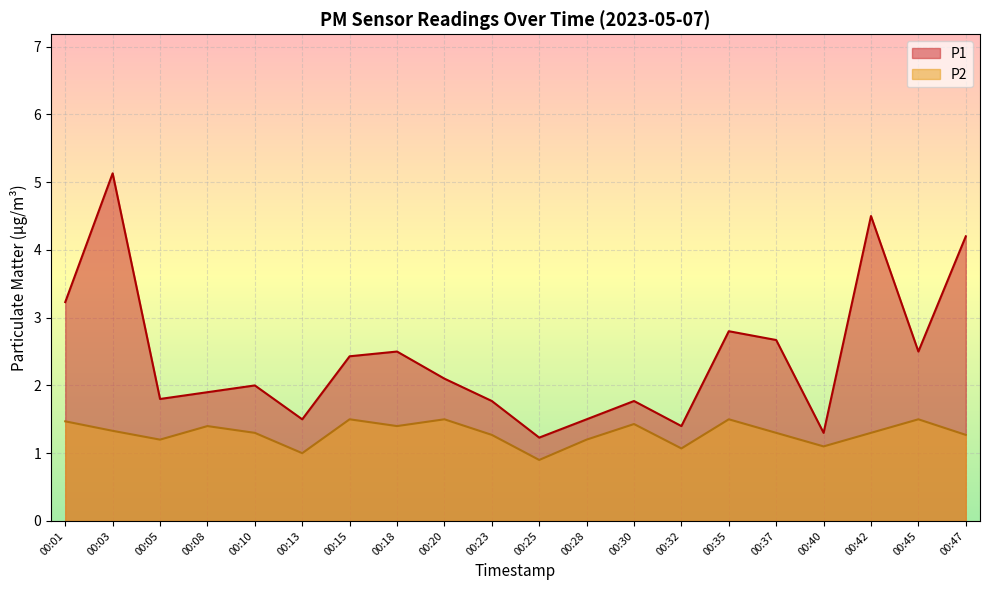

Reading left to right, what are all the values shown in this chart?

P1: 00:01=3.2	00:03=5.1	00:05=1.8	00:08=1.9	00:10=2.0	00:13=1.5	00:15=2.4	00:18=2.5	00:20=2.1	00:23=1.8	00:25=1.2	00:28=1.5	00:30=1.8	00:32=1.4	00:35=2.8	00:37=2.7	00:40=1.3	00:42=4.5	00:45=2.5	00:47=4.2
P2: 00:01=1.5	00:03=1.3	00:05=1.2	00:08=1.4	00:10=1.3	00:13=1.0	00:15=1.5	00:18=1.4	00:20=1.5	00:23=1.3	00:25=0.9	00:28=1.2	00:30=1.4	00:32=1.1	00:35=1.5	00:37=1.3	00:40=1.1	00:42=1.3	00:45=1.5	00:47=1.3